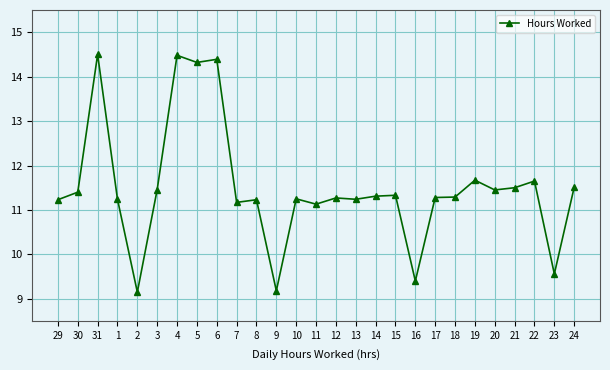

At which category does the data reach its first local valley?

2